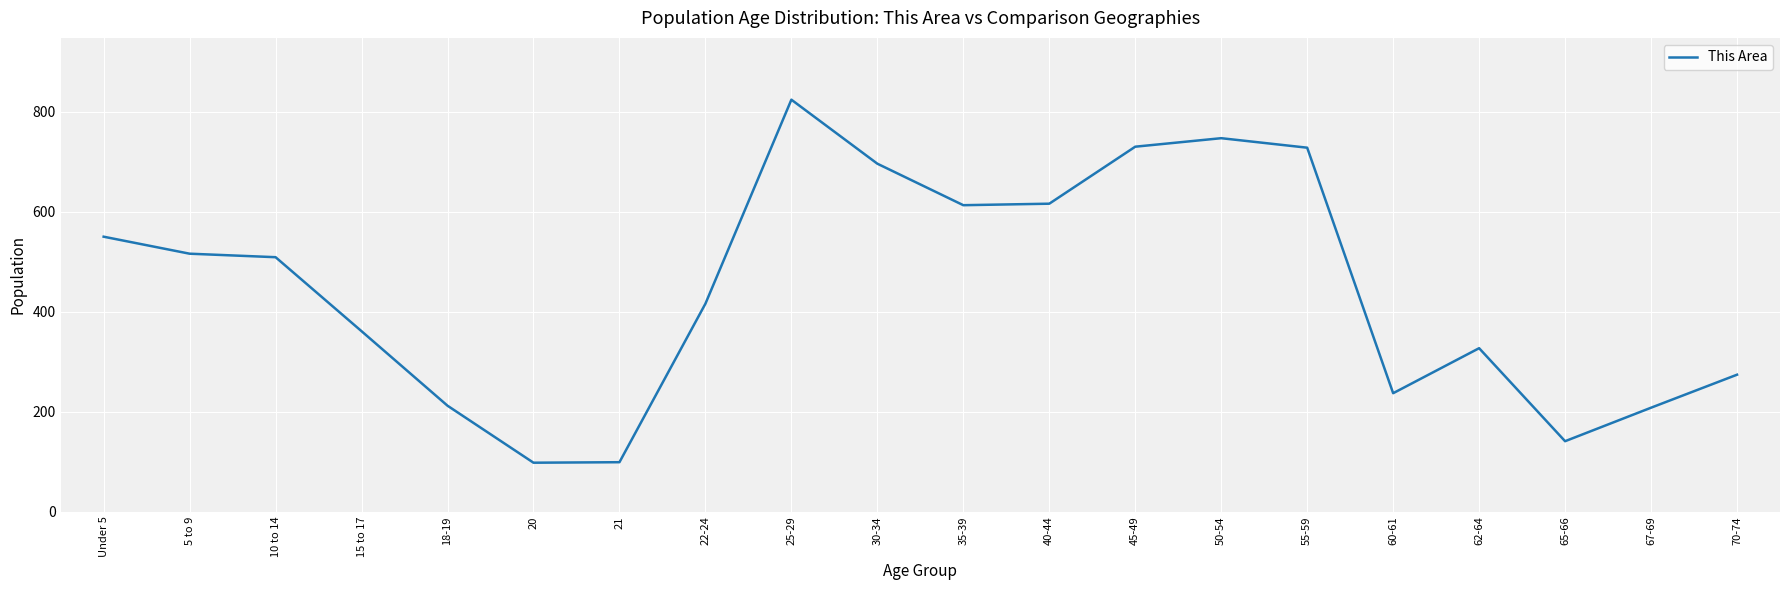

What position from the right is 5 to 9?

19